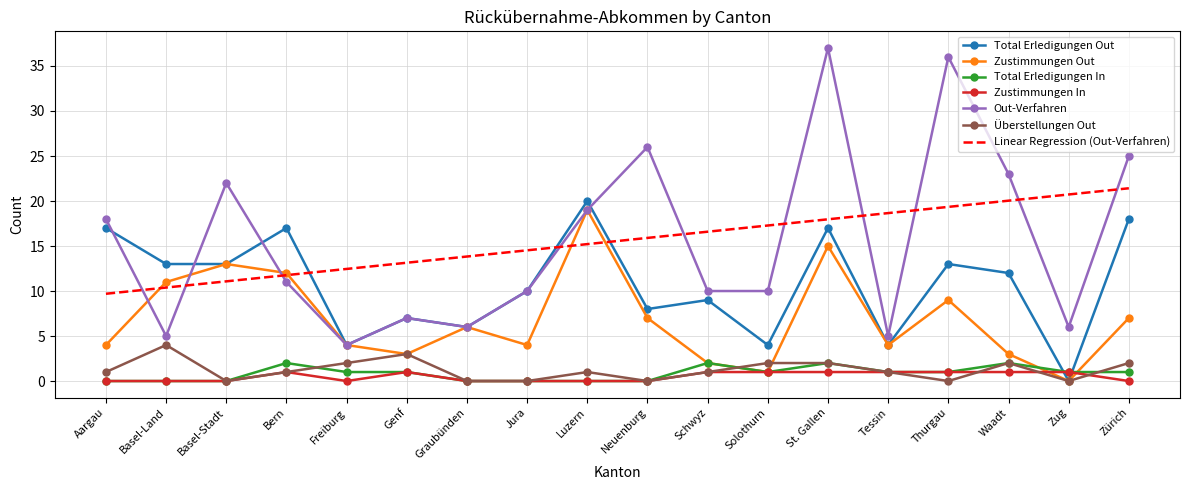

At which category is the sum across all series the highest?

St. Gallen